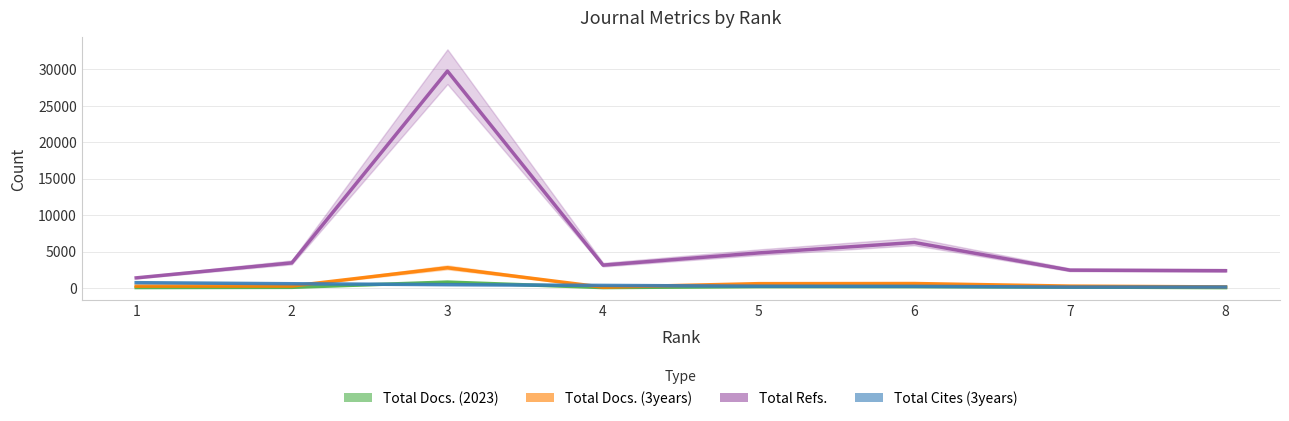

Reading left to right, transcribe all the data shown in this chart.

Total Docs. (2023): 59	89	810	57	186	185	131	49
Total Docs. (3years): 249	264	2772	107	595	613	259	148
Total Refs.: 1386	3442	29731	3132	4806	6237	2445	2367
Total Cites (3years): 729	584	454	355	246	225	122	132